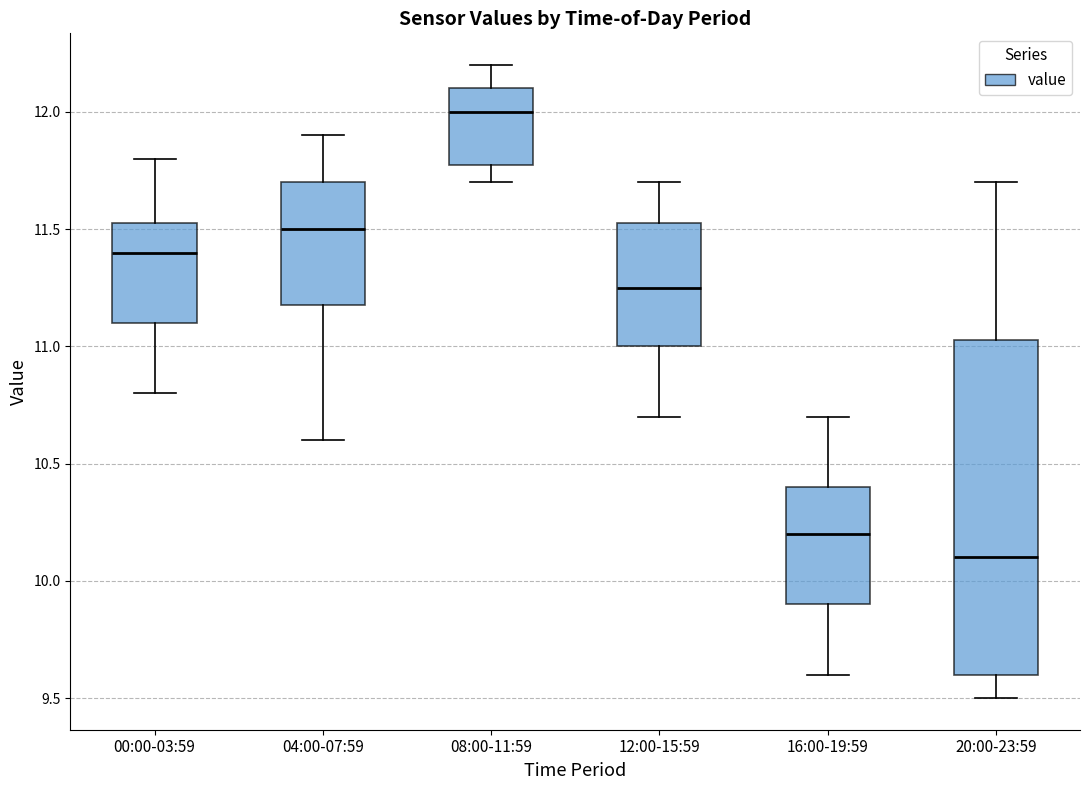

Comparing the boxes themselves (not the whiskers), which one is the tallest?

20:00-23:59